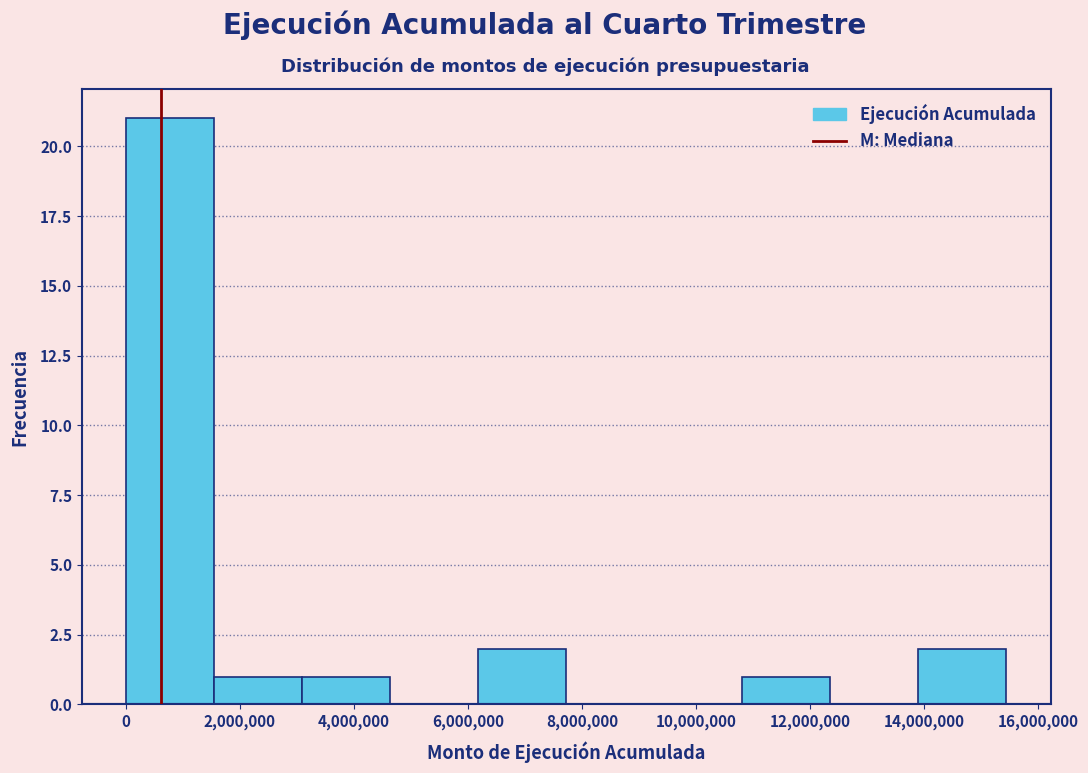

Over which range of the x-axis is the bar tallest?

0 to 1600000